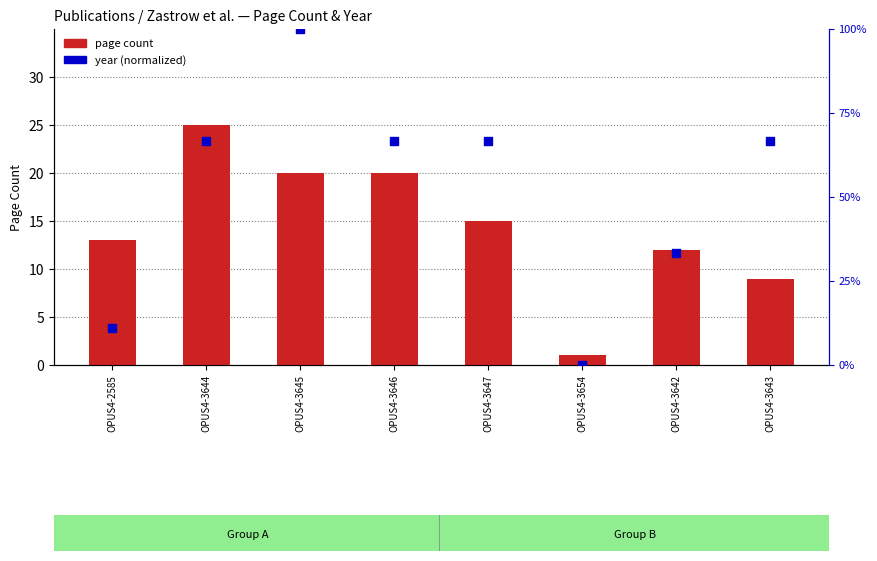

What are all the series names shown in the legend?

page count, year (normalized)